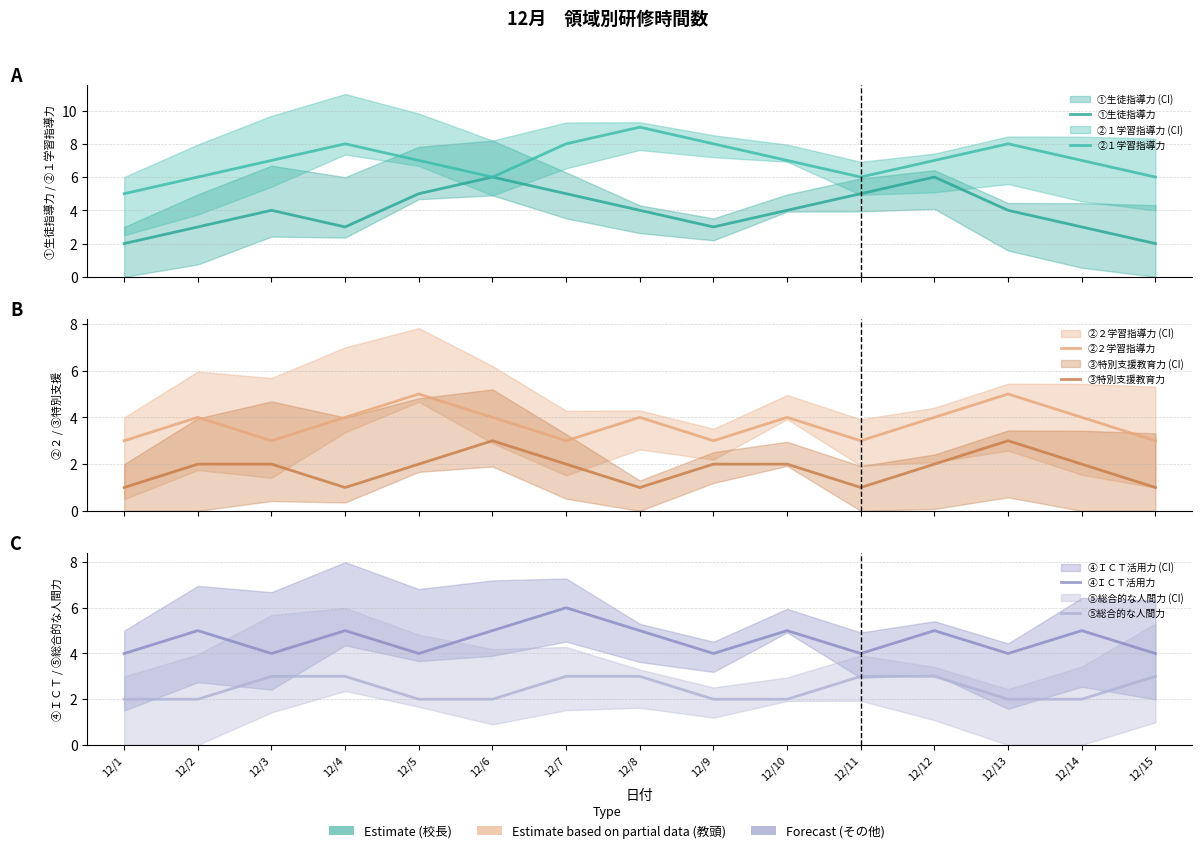

Reading left to right, transcribe all the data shown in this chart.

①生徒指導力: 12/1=2	12/2=3	12/3=4	12/4=3	12/5=5	12/6=6	12/7=5	12/8=4	12/9=3	12/10=4	12/11=5	12/12=6	12/13=4	12/14=3	12/15=2
②１学習指導力: 12/1=5	12/2=6	12/3=7	12/4=8	12/5=7	12/6=6	12/7=8	12/8=9	12/9=8	12/10=7	12/11=6	12/12=7	12/13=8	12/14=7	12/15=6
②２学習指導力: 12/1=3	12/2=4	12/3=3	12/4=4	12/5=5	12/6=4	12/7=3	12/8=4	12/9=3	12/10=4	12/11=3	12/12=4	12/13=5	12/14=4	12/15=3
③特別支援教育力: 12/1=1	12/2=2	12/3=2	12/4=1	12/5=2	12/6=3	12/7=2	12/8=1	12/9=2	12/10=2	12/11=1	12/12=2	12/13=3	12/14=2	12/15=1
④ＩＣＴ活用力: 12/1=4	12/2=5	12/3=4	12/4=5	12/5=4	12/6=5	12/7=6	12/8=5	12/9=4	12/10=5	12/11=4	12/12=5	12/13=4	12/14=5	12/15=4
⑤総合的な人間力: 12/1=2	12/2=2	12/3=3	12/4=3	12/5=2	12/6=2	12/7=3	12/8=3	12/9=2	12/10=2	12/11=3	12/12=3	12/13=2	12/14=2	12/15=3